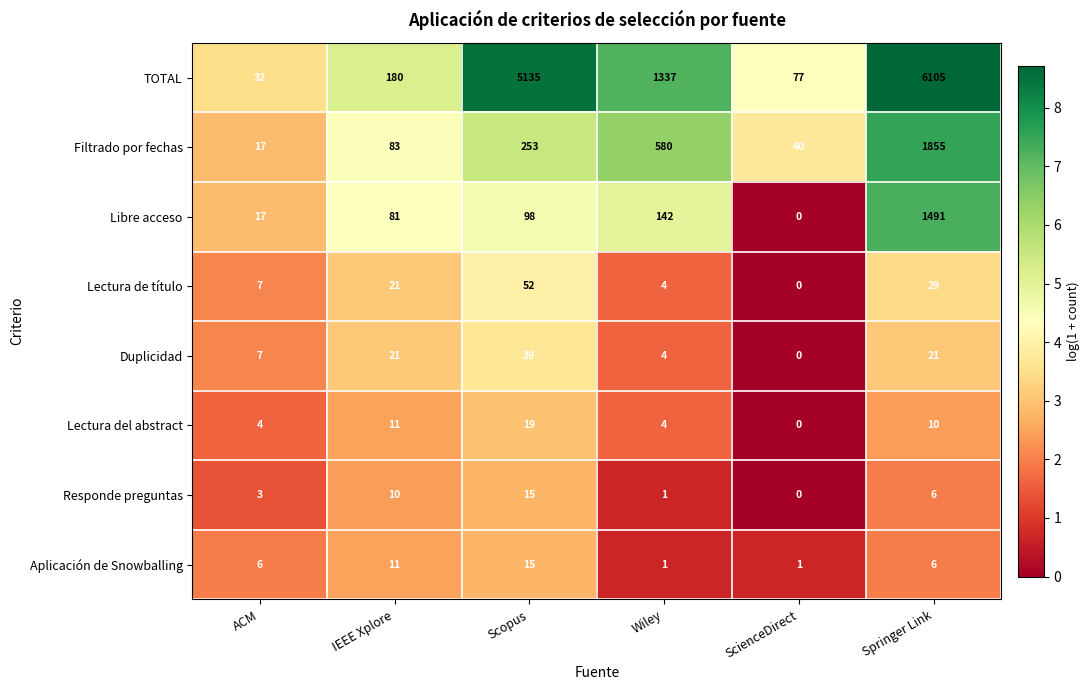

At which category is the sum across all series the highest?

Springer Link